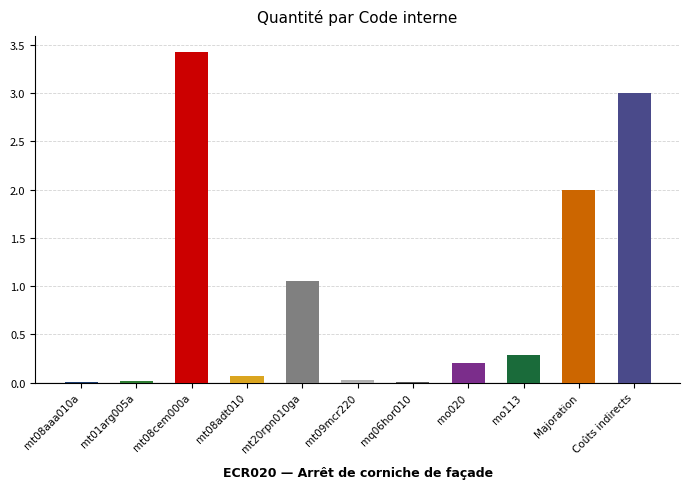

What is the approximate value at mo020?

0.2